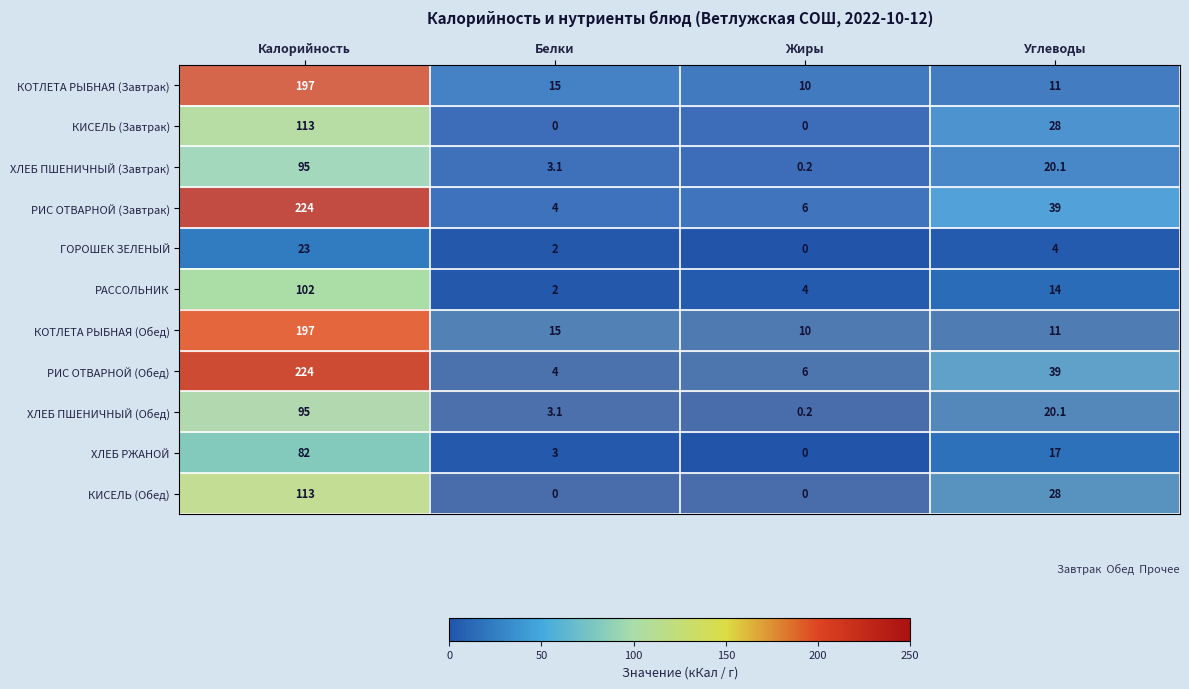

What is the maximum value shown in the chart?

224.0